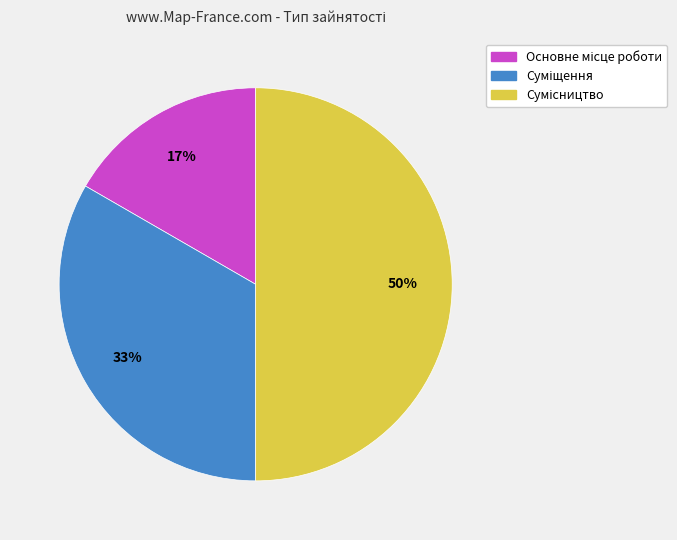

To the nearest percent, what is the average slice percentage?

33%